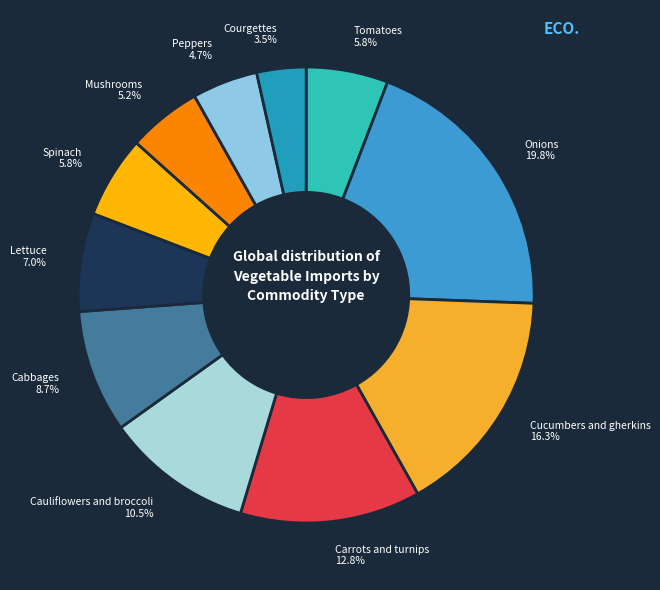

Count the number of slices in the pie.

11